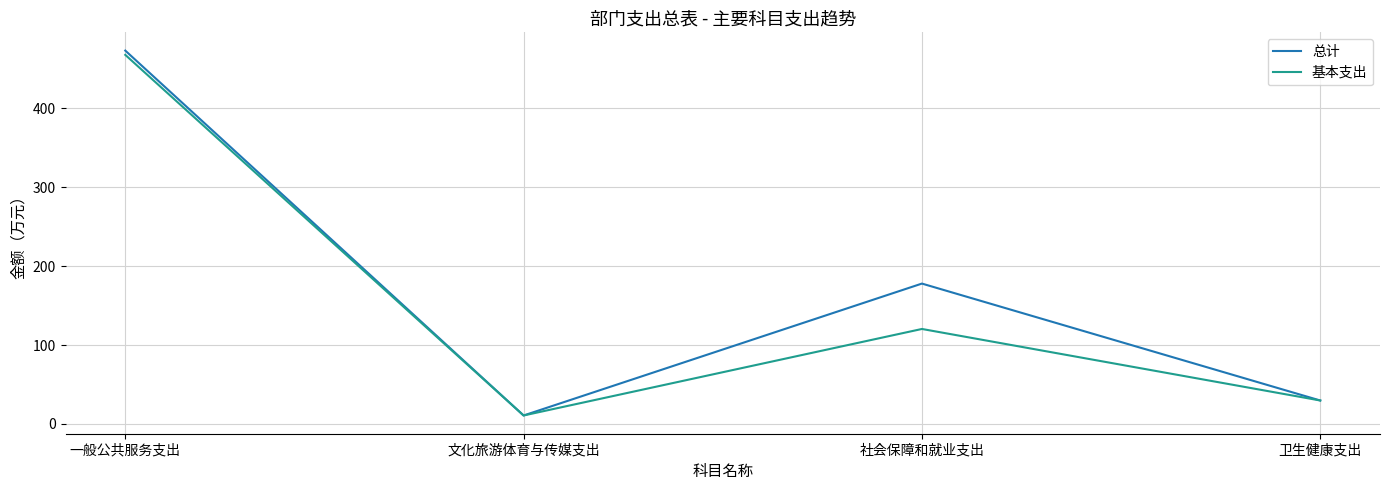

Where is the first local minimum for 基本支出?

文化旅游体育与传媒支出